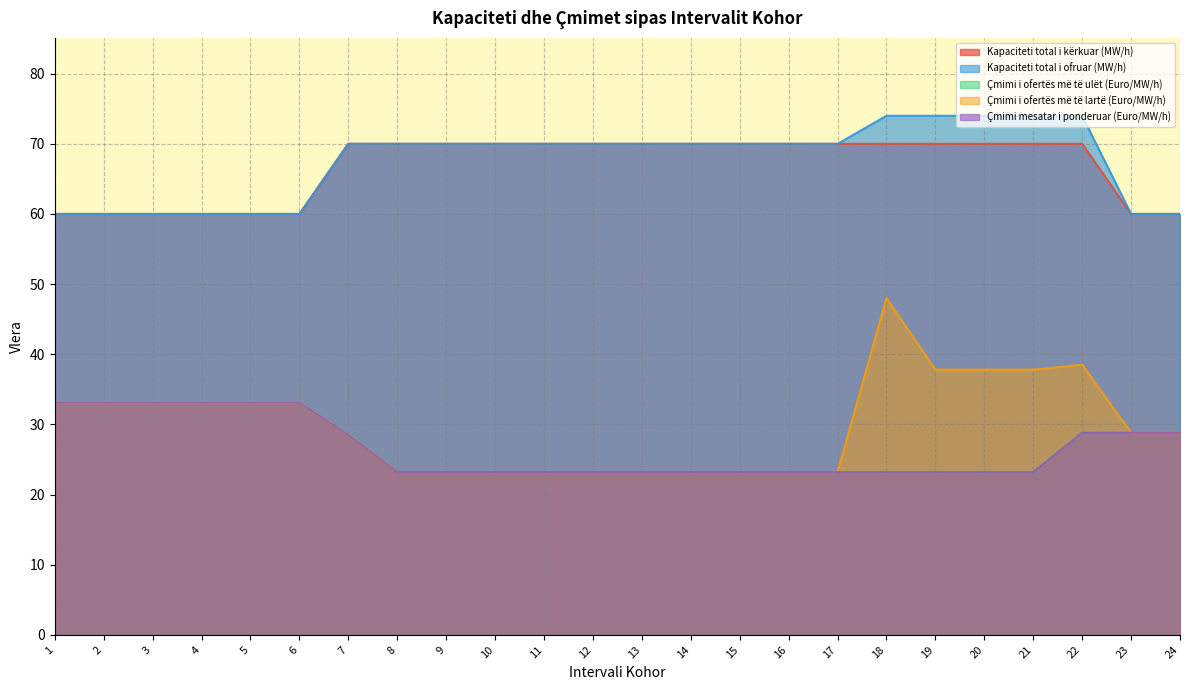

Which category has the lowest value across all series?

8